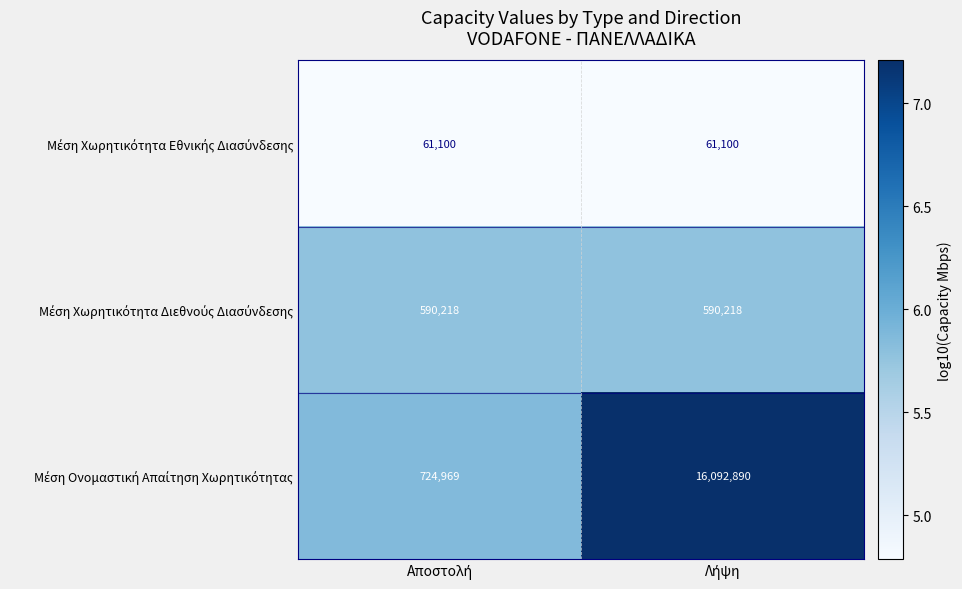

What is the minimum value shown in the chart?

61100